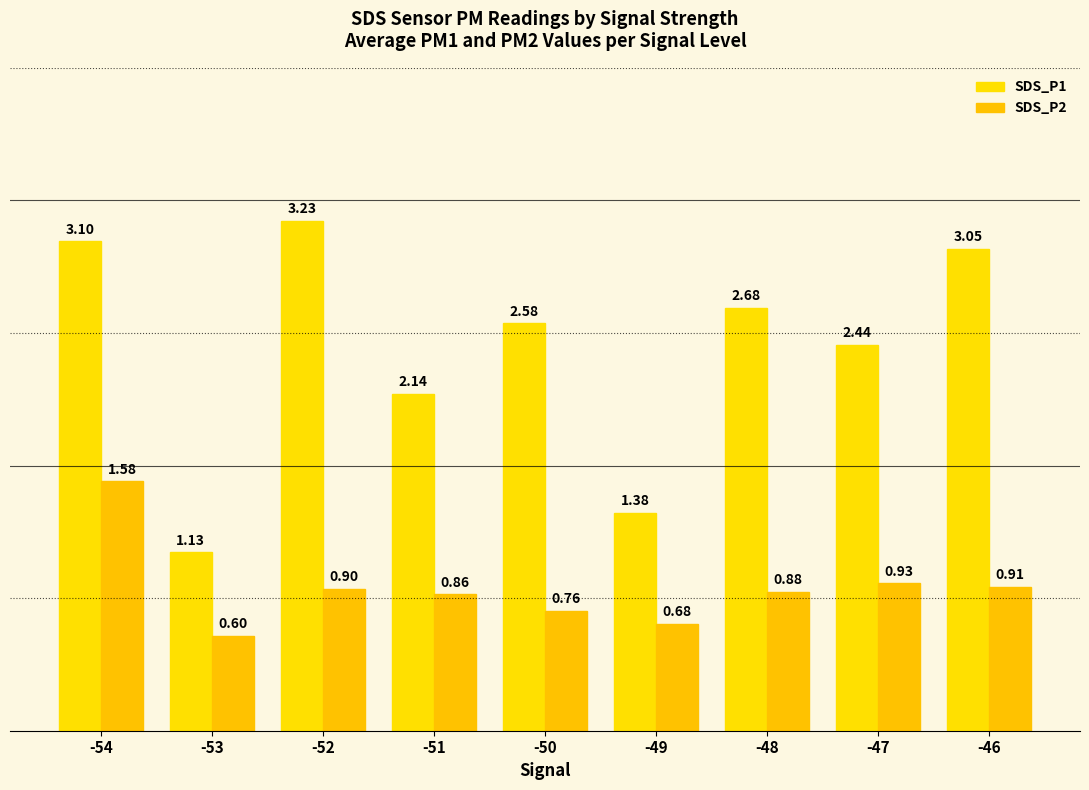

How many bars are there in total?

18